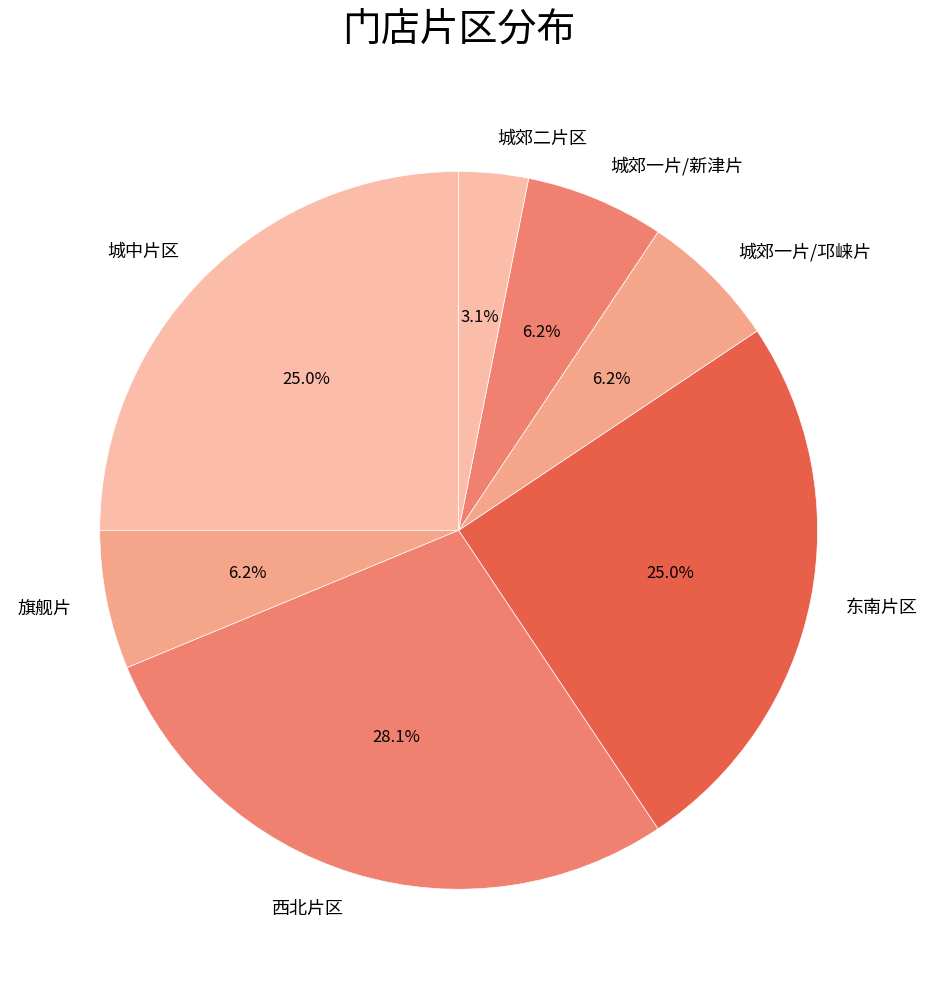

Approximately how many times larger is the value at 东南片区 compared to 旗舰片?

4.0